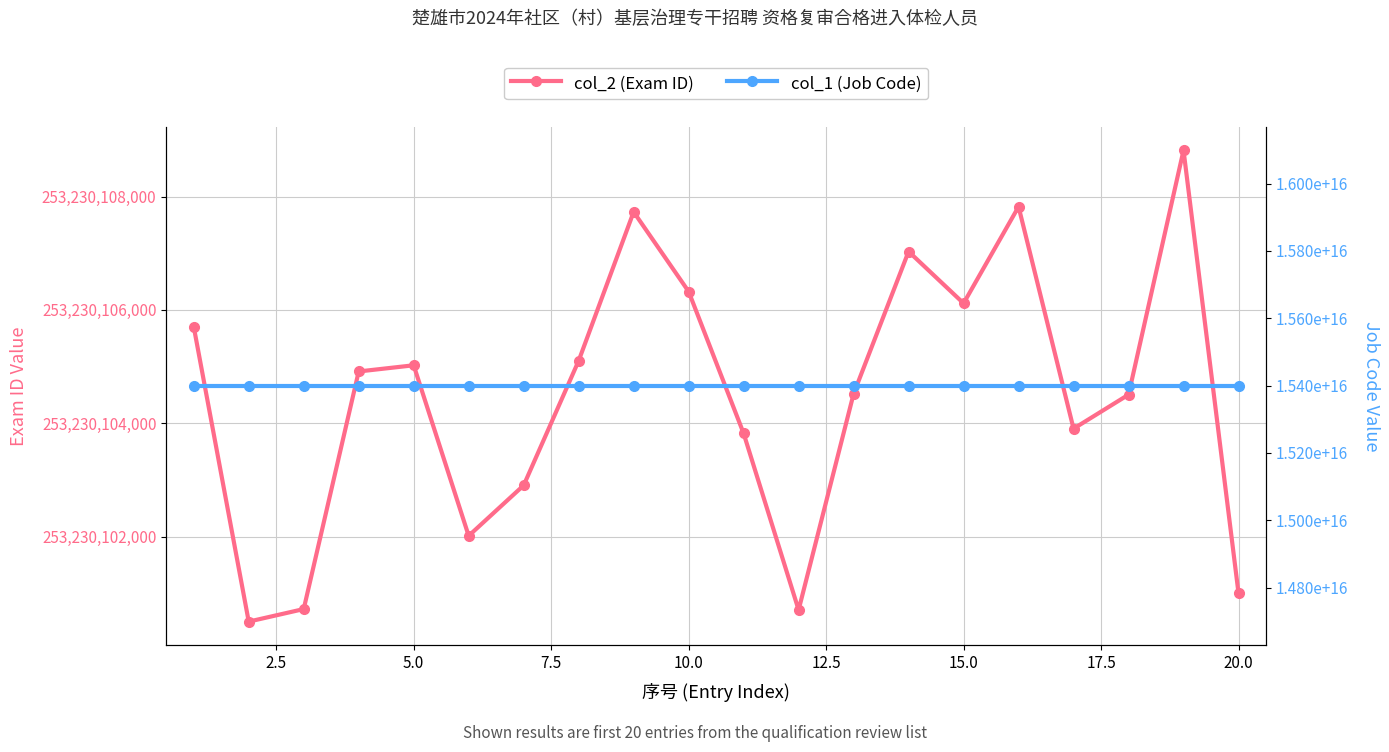

Which series has the largest total across all categories?

col_1 (Job Code)